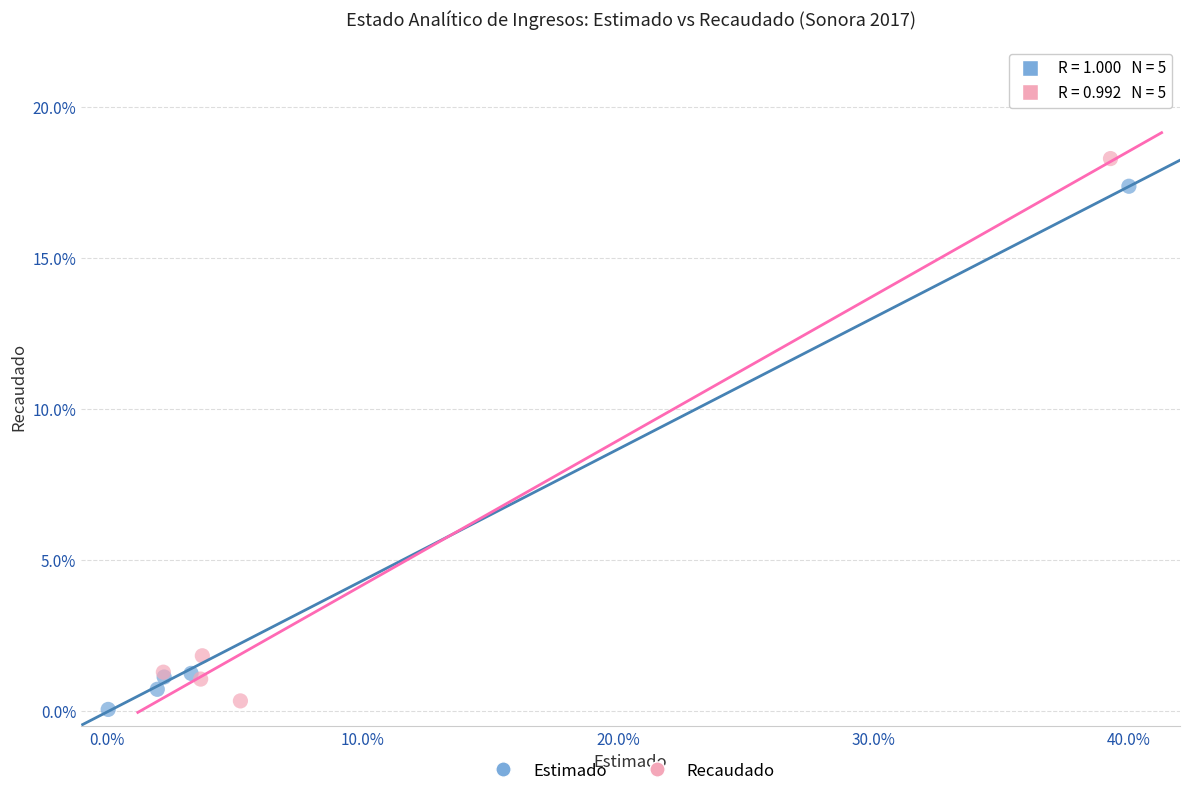

Which series reaches the maximum Y coordinate?

Recaudado